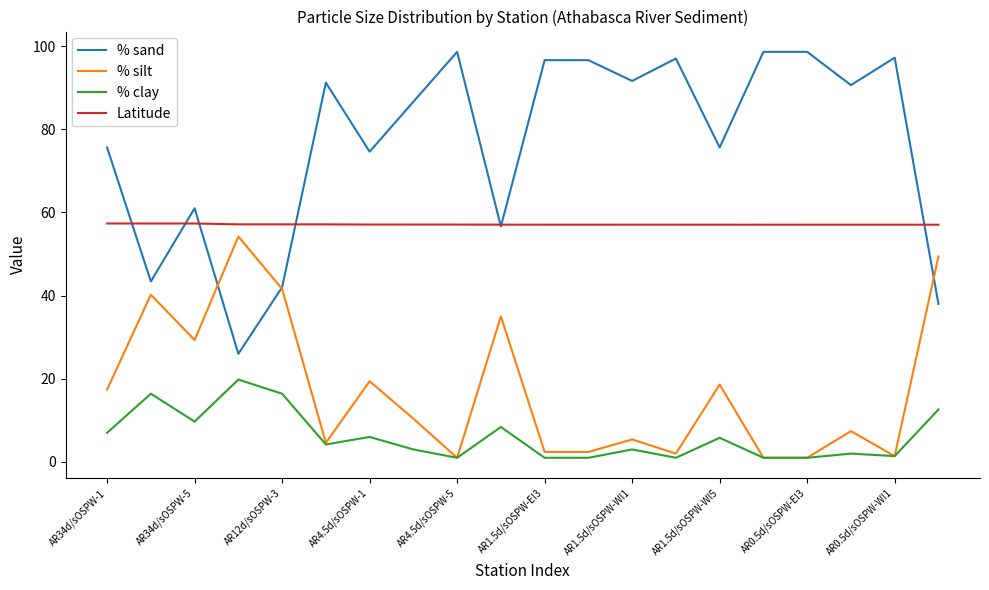

Rank the series by their average value, from highest to lowest.

% sand, Latitude, % silt, % clay